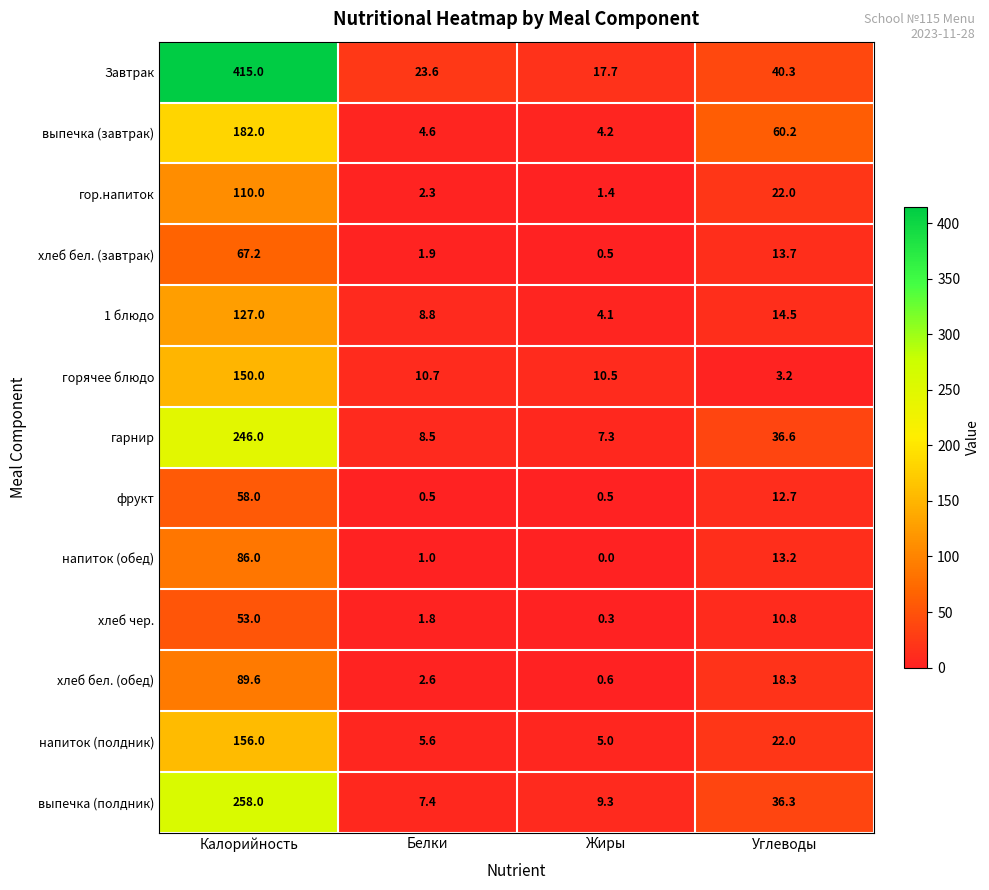

What is the lowest value of the хлеб чер. series?

0.3